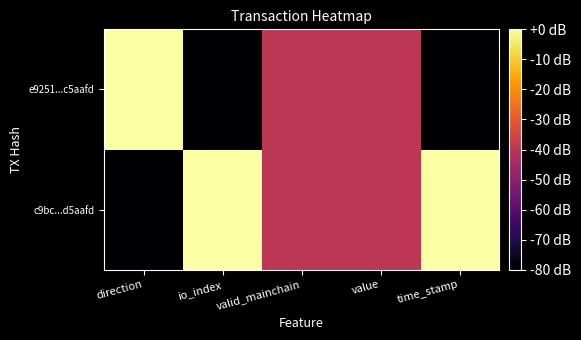

Which label corresponds to the smallest value in the chart?

direction